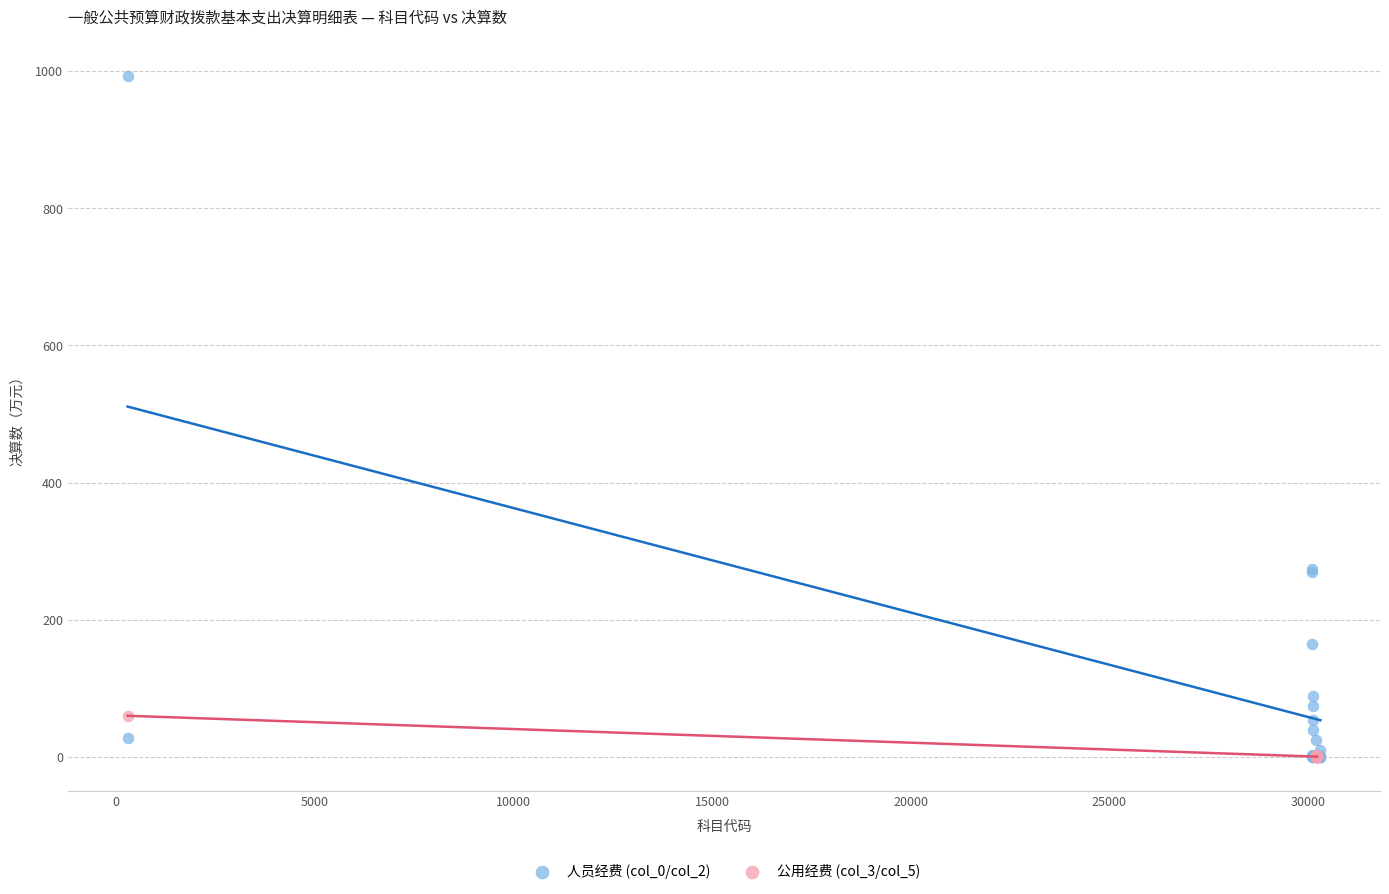

Which series has the widest spread of Y values?

人员经费 (col_0/col_2)